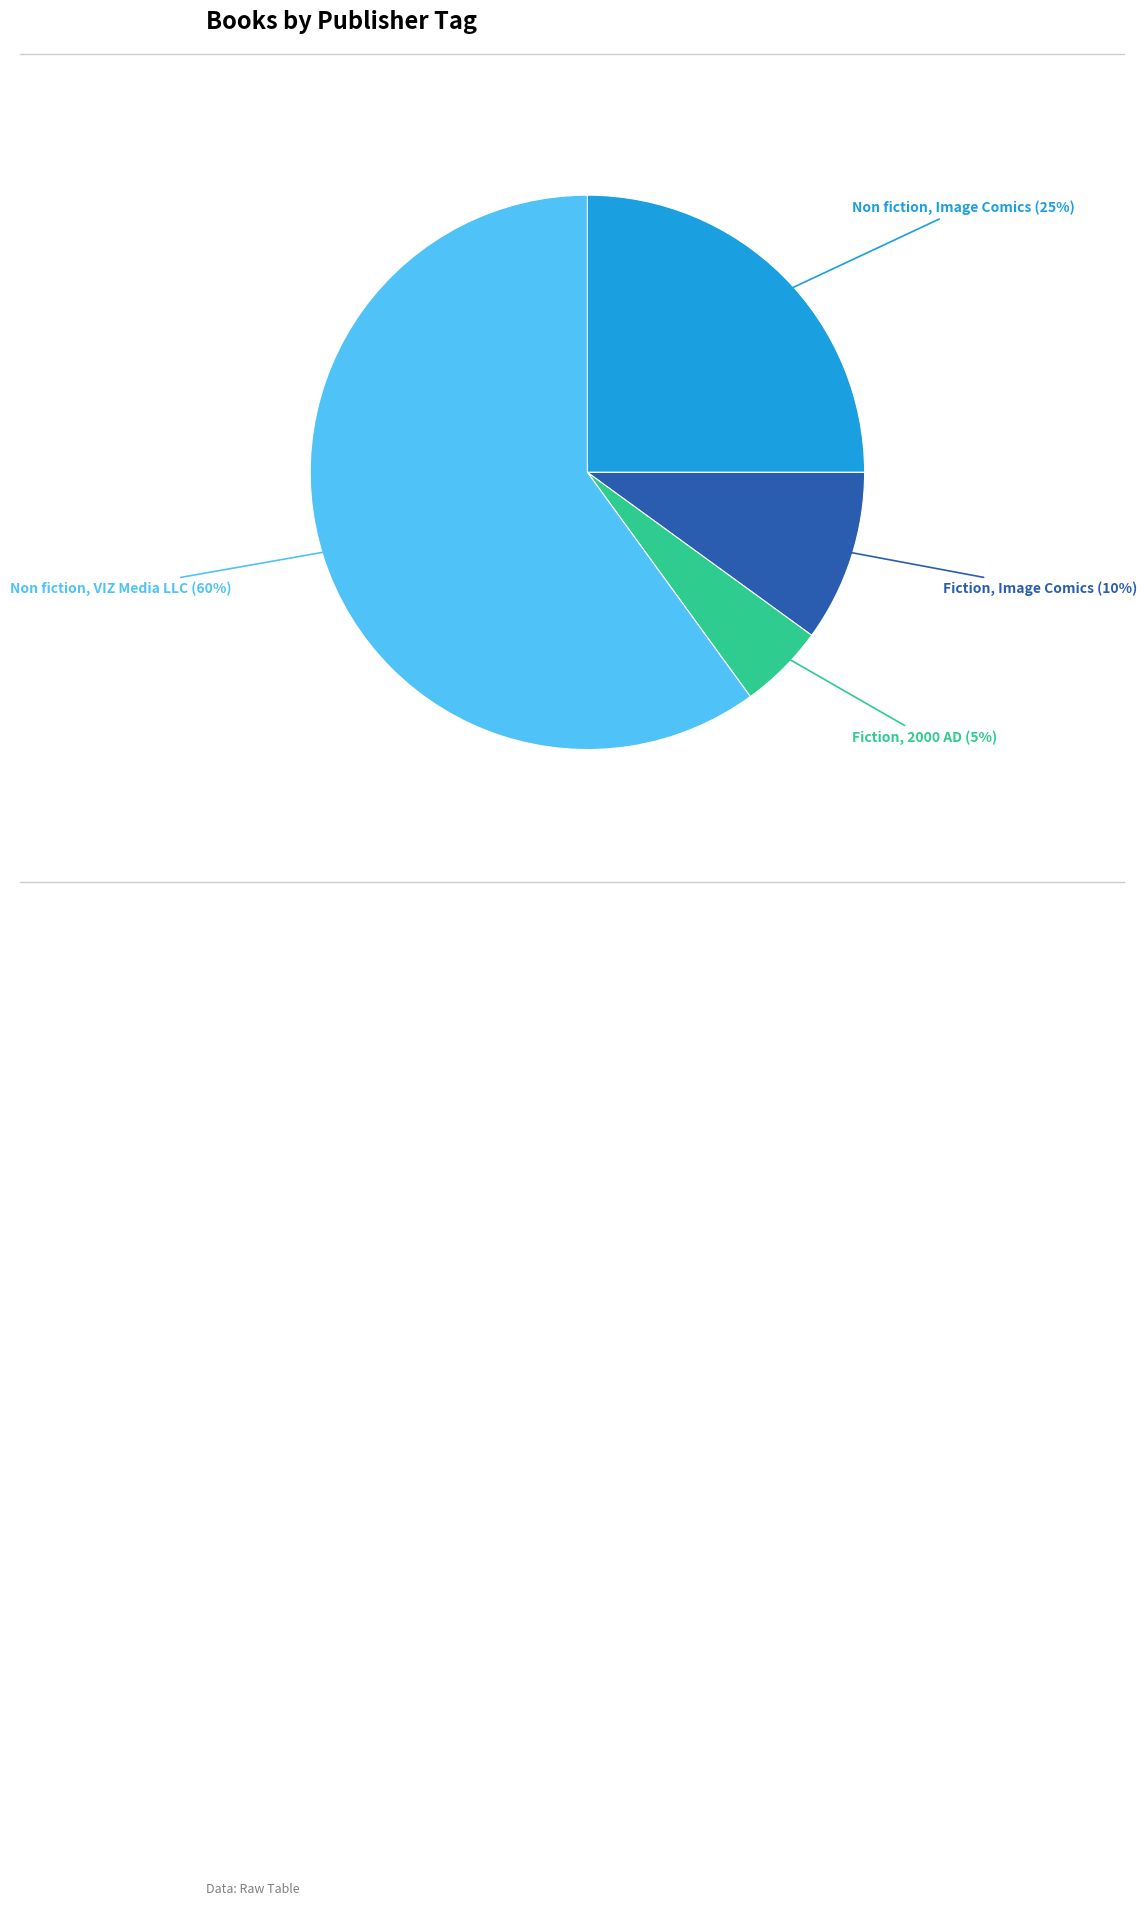

To the nearest percent, what portion does Non fiction, Image Comics represent?

25%